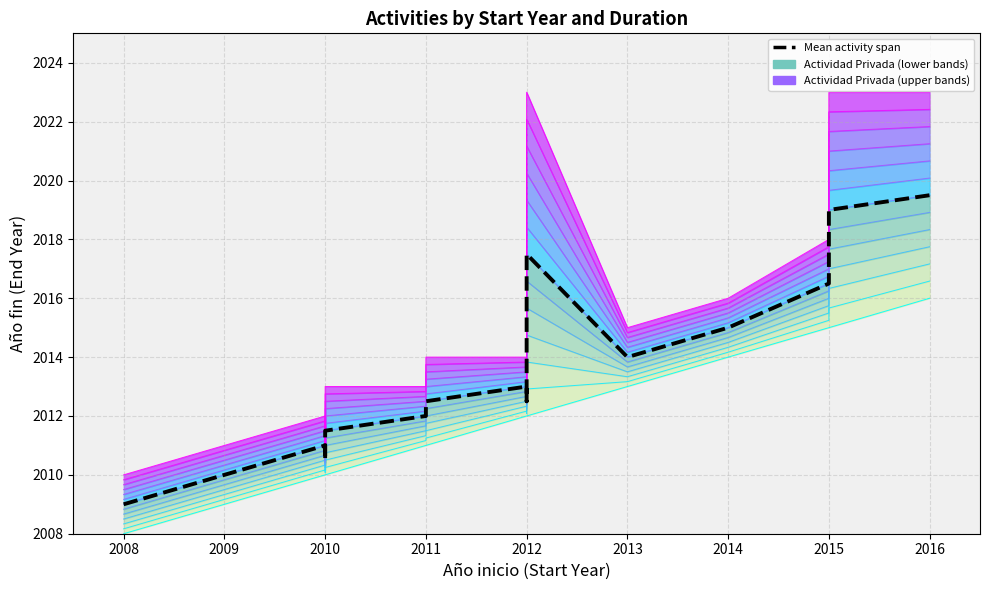

What is the label of the 13th point from the right?

2012